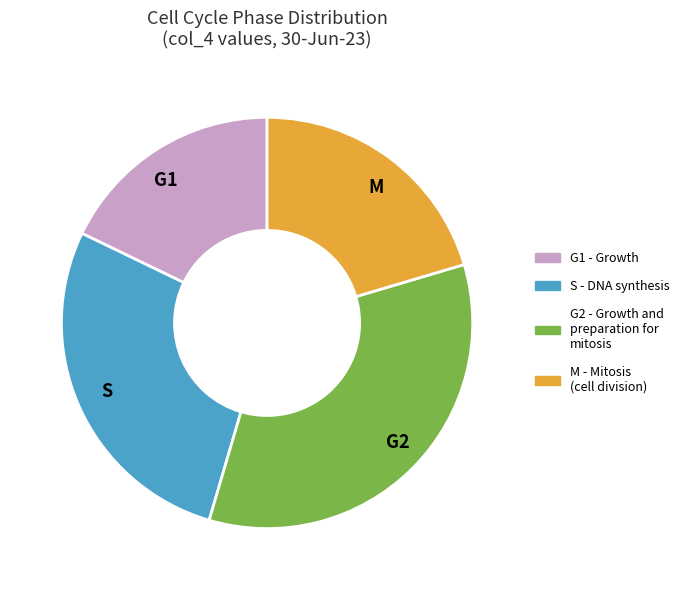

What is the ratio of the value at G2 to the value at M?

1.7